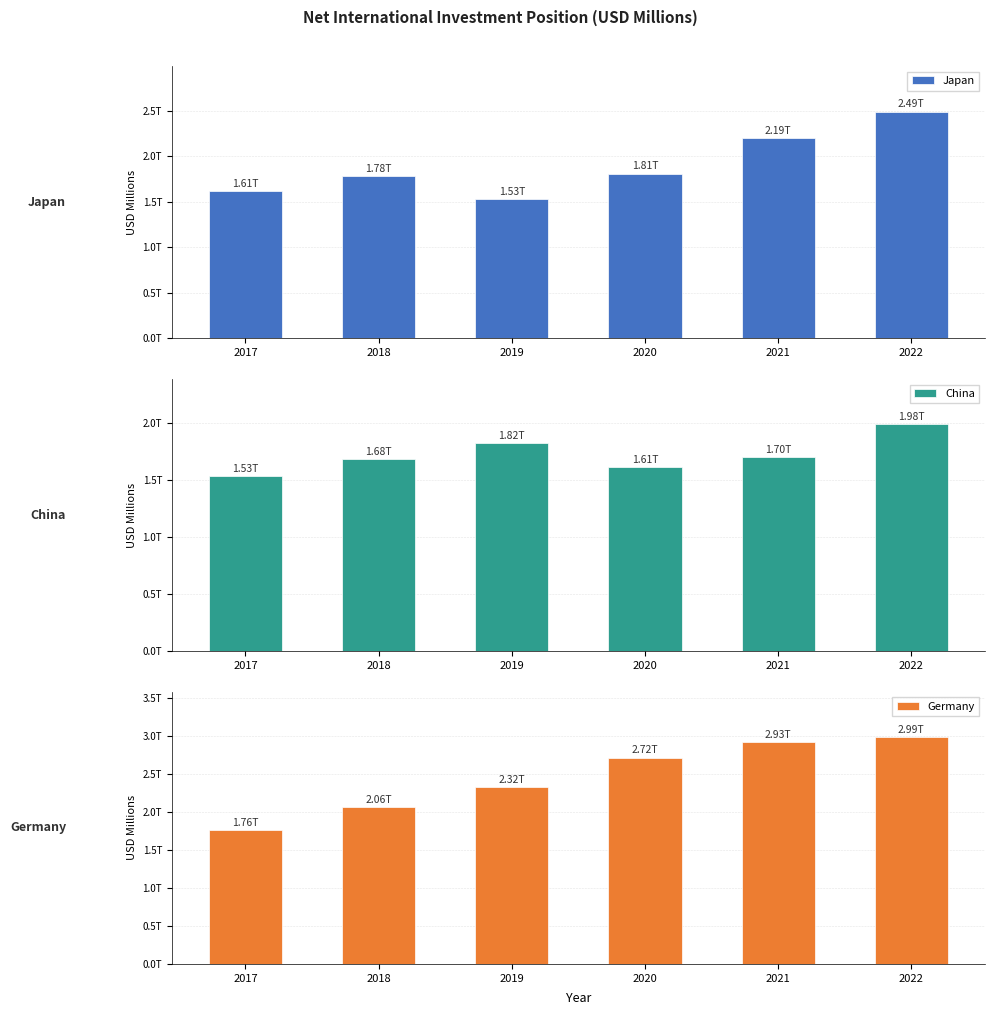

What is the sum of the Japan values at 2019 and 2022?

4021086.5